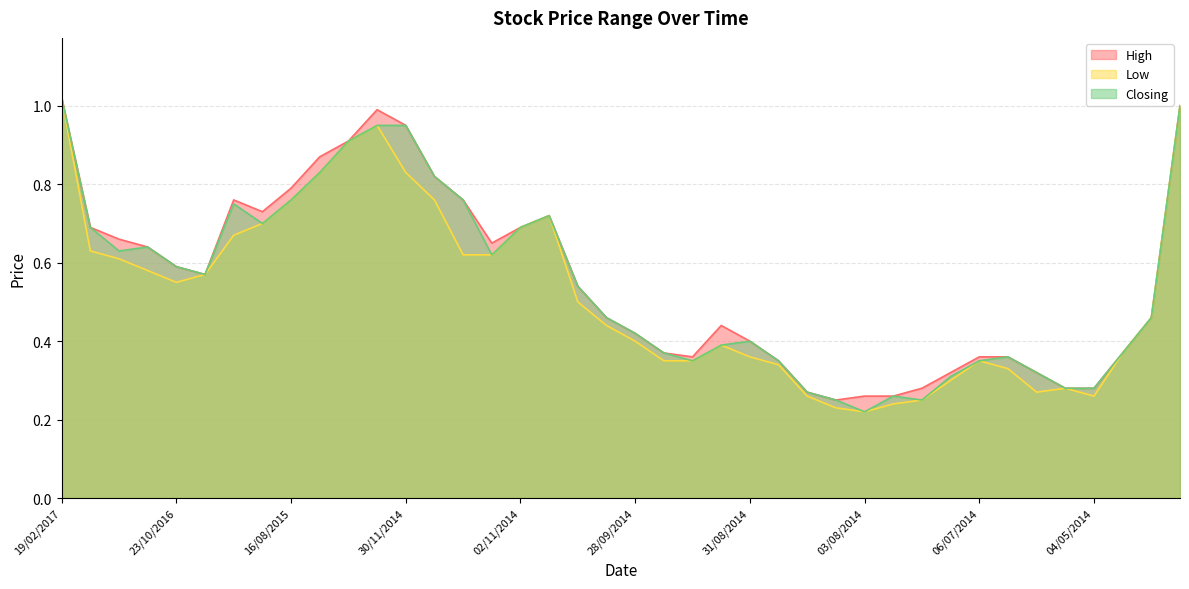

True or false: Low has more than 0 interior local peaks.

True